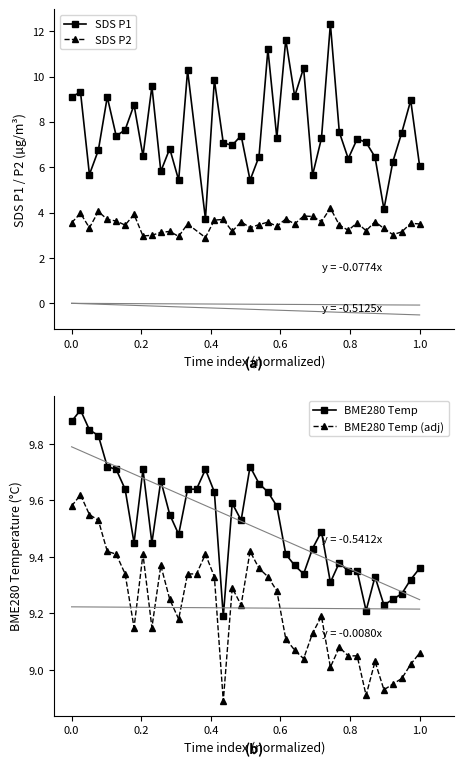

True or false: BME280 Temp has more than 2 interior local peaks.

True